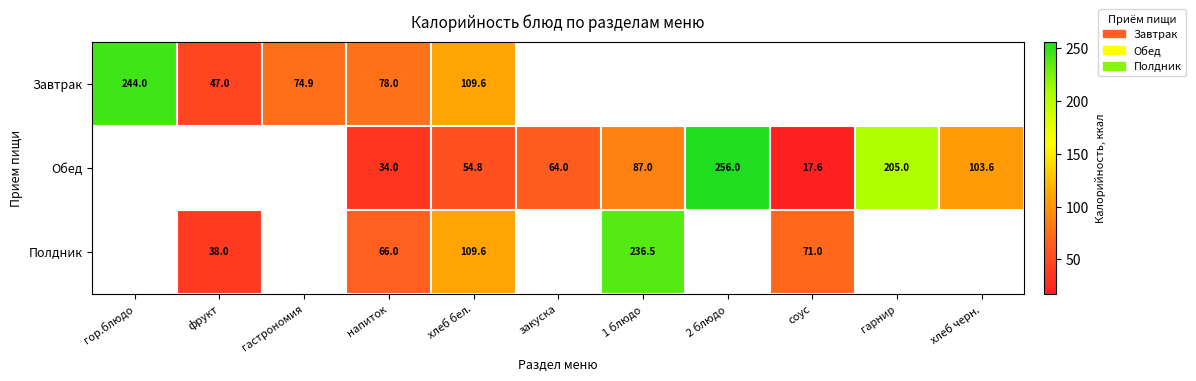

Is it true that Обед equals 54.8 at хлеб бел.?

True